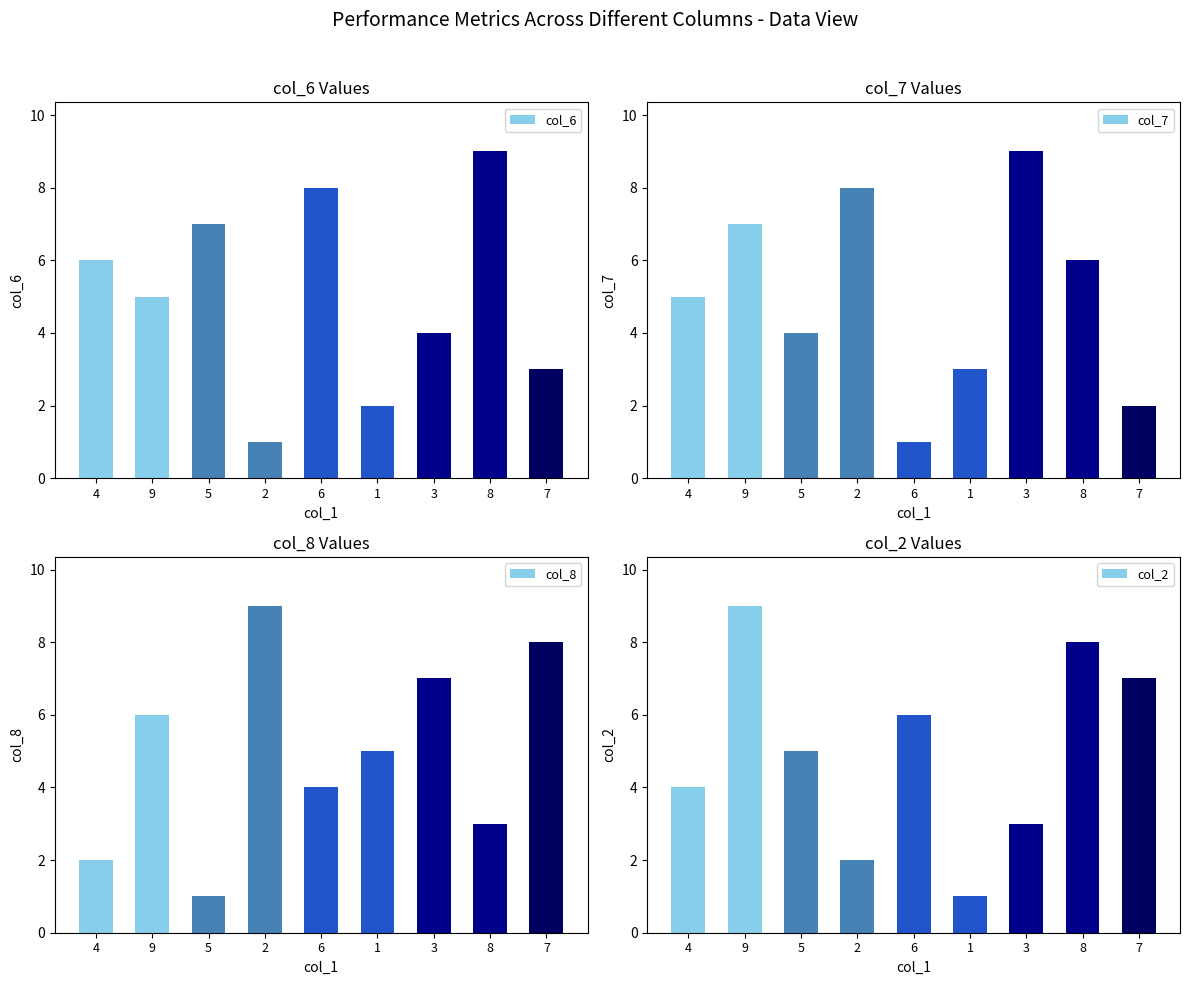

Which series changed the most between 9 and 5?

col_8